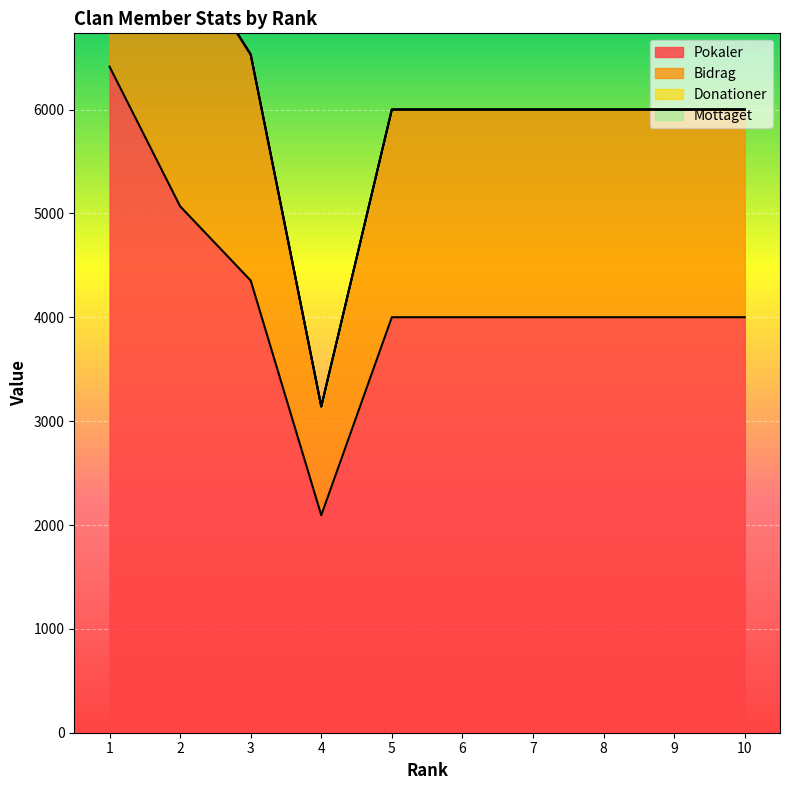

List the labels in order of Bidrag value, smallest first.

4, 5, 6, 7, 8, 9, 10, 3, 2, 1